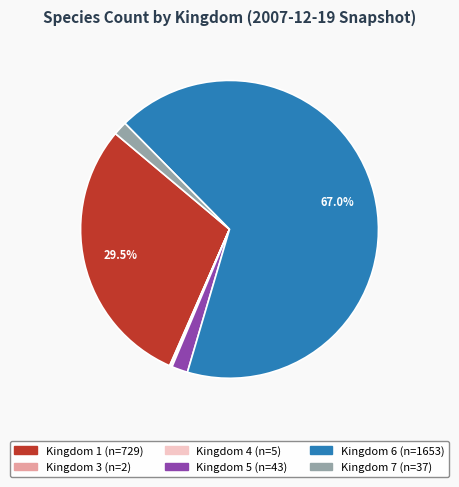

Is there a majority slice in this chart?

Yes